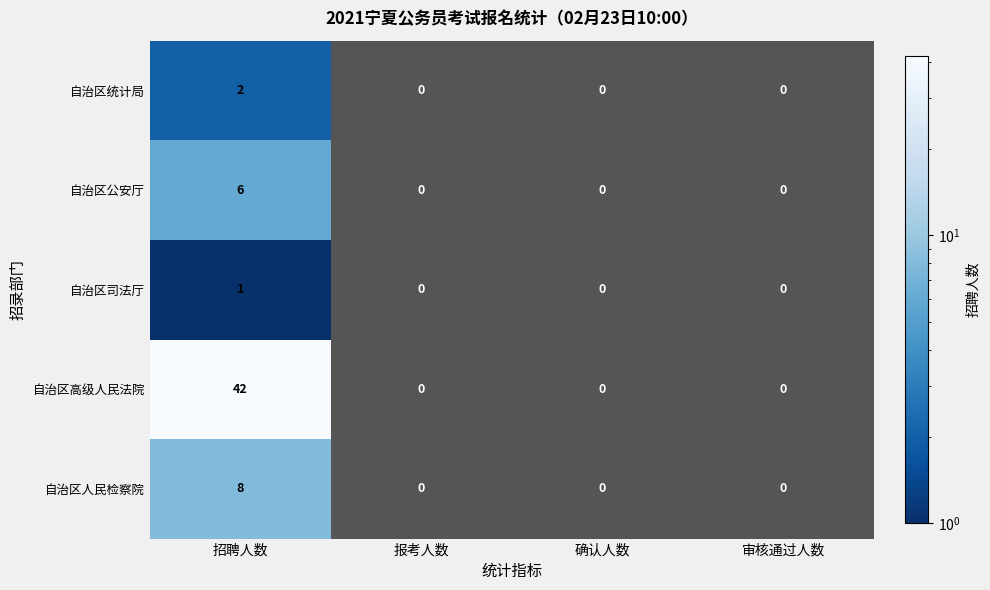

The value of 自治区高级人民法院 at 招聘人数 is 62. True or false?

False